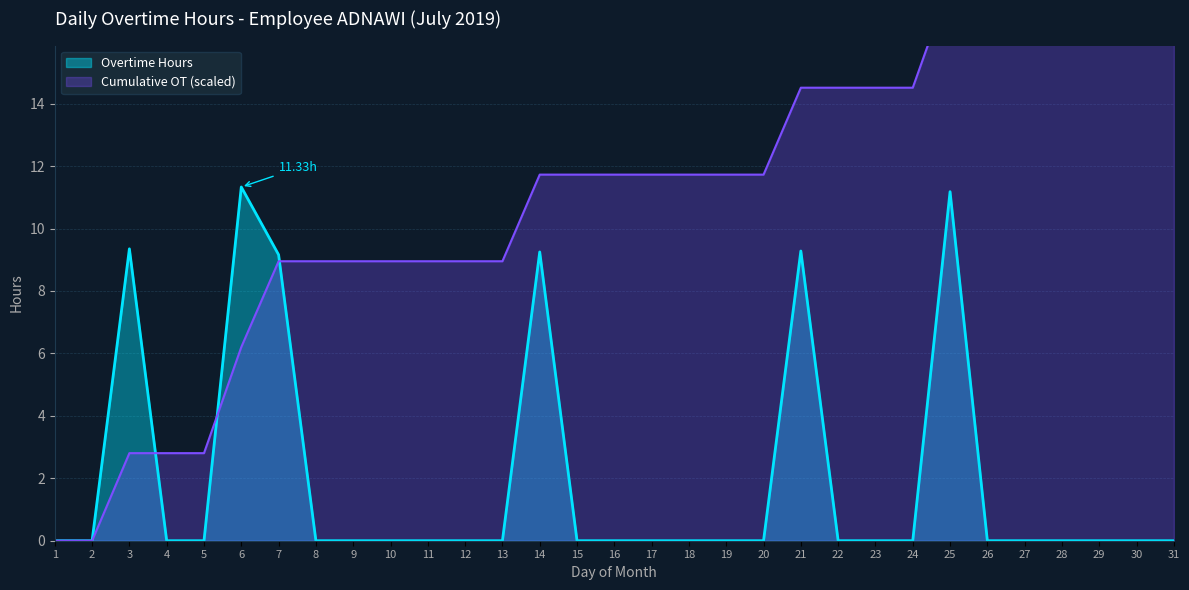

True or false: there are more than 1 points higher than both neighbors.

True